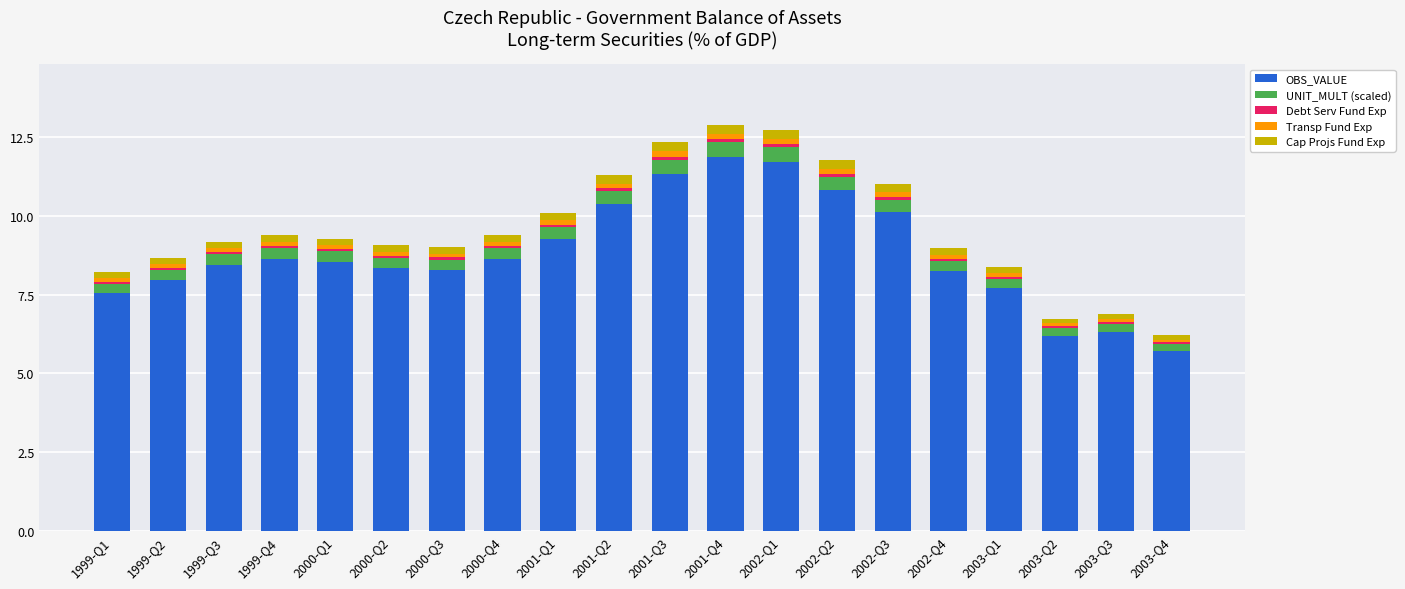

True or false: OBS_VALUE has a value of 10.4 at 2001-Q2.

True